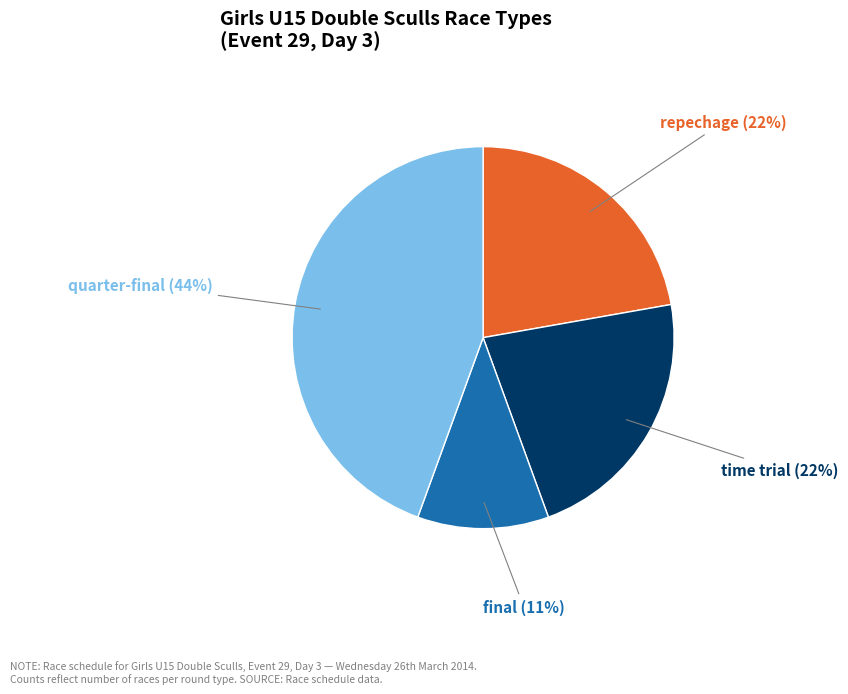

Is there any slice that represents more than half of the pie?

No